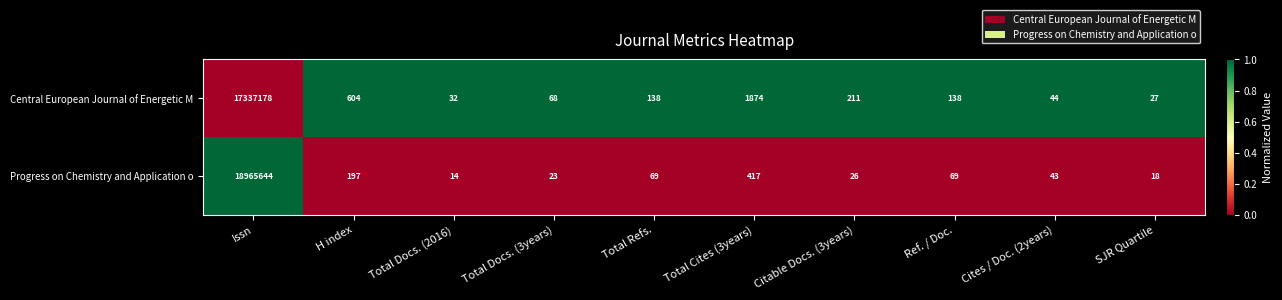

Reading left to right, extract all data points from this chart.

Central European Journal of Energetic M: Issn=17337178	H index=604	Total Docs. (2016)=32	Total Docs. (3years)=68	Total Refs.=138	Total Cites (3years)=1874	Citable Docs. (3years)=211	Ref. / Doc.=138	Cites / Doc. (2years)=44	SJR Quartile=27
Progress on Chemistry and Application o: Issn=18965644	H index=197	Total Docs. (2016)=14	Total Docs. (3years)=23	Total Refs.=69	Total Cites (3years)=417	Citable Docs. (3years)=26	Ref. / Doc.=69	Cites / Doc. (2years)=43	SJR Quartile=18